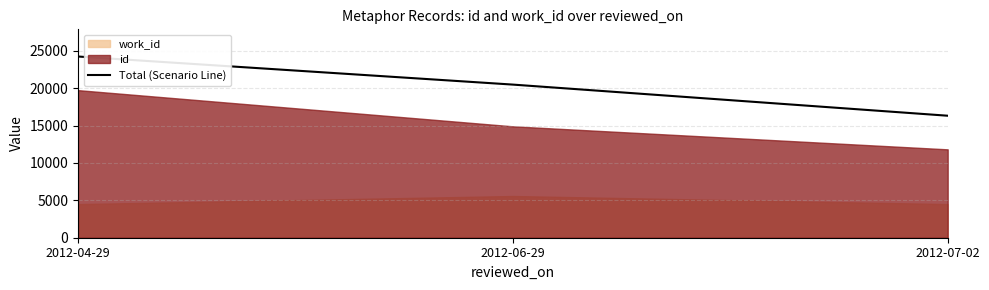

What position from the left is 2012-07-02?

3